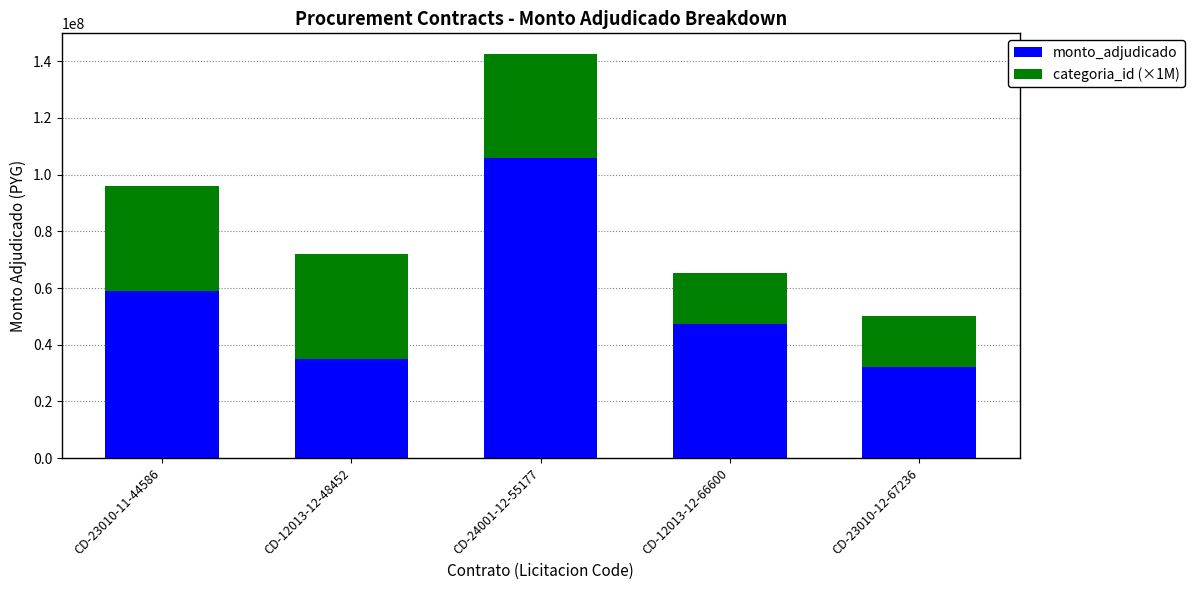

At which label is monto_adjudicado closest to 68864350?

CD-23010-11-44586